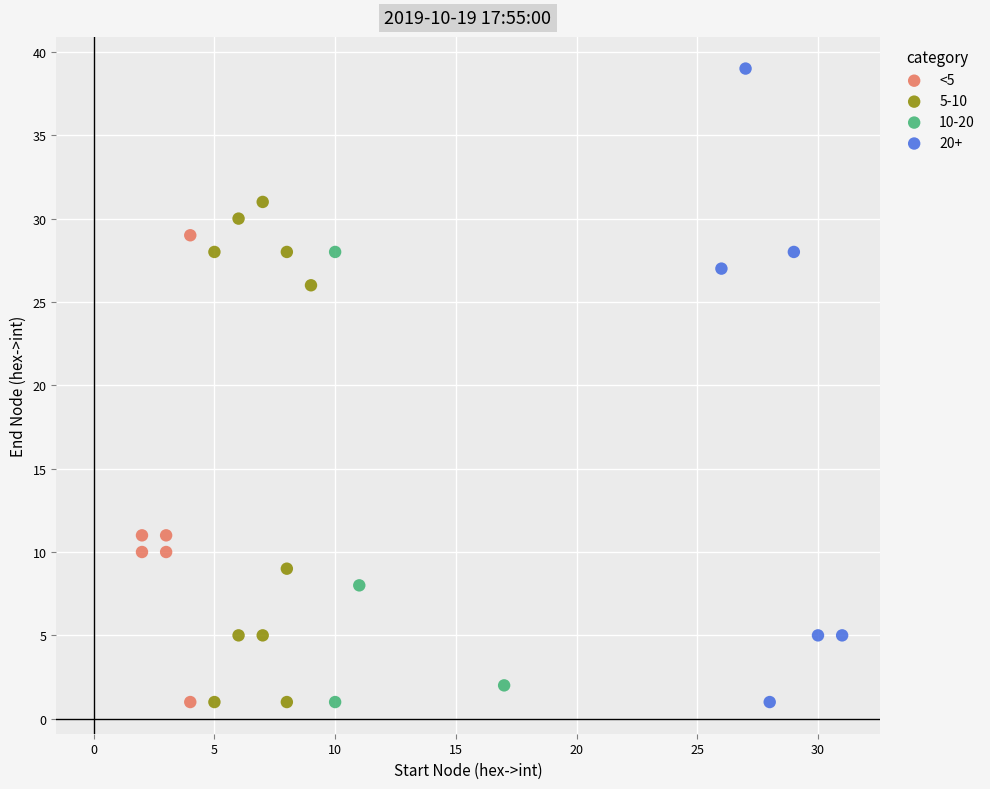

Which series contains the highest Y value?

20+